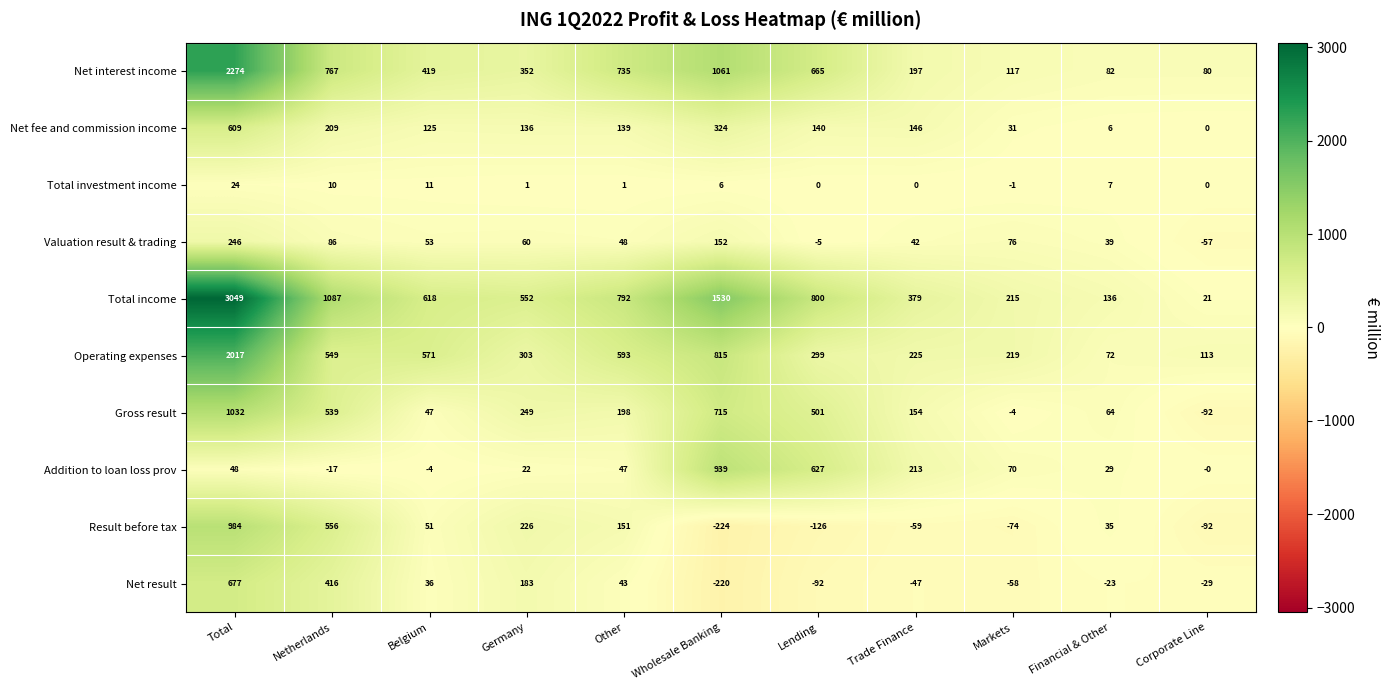

What is the minimum value shown in the chart?

-224